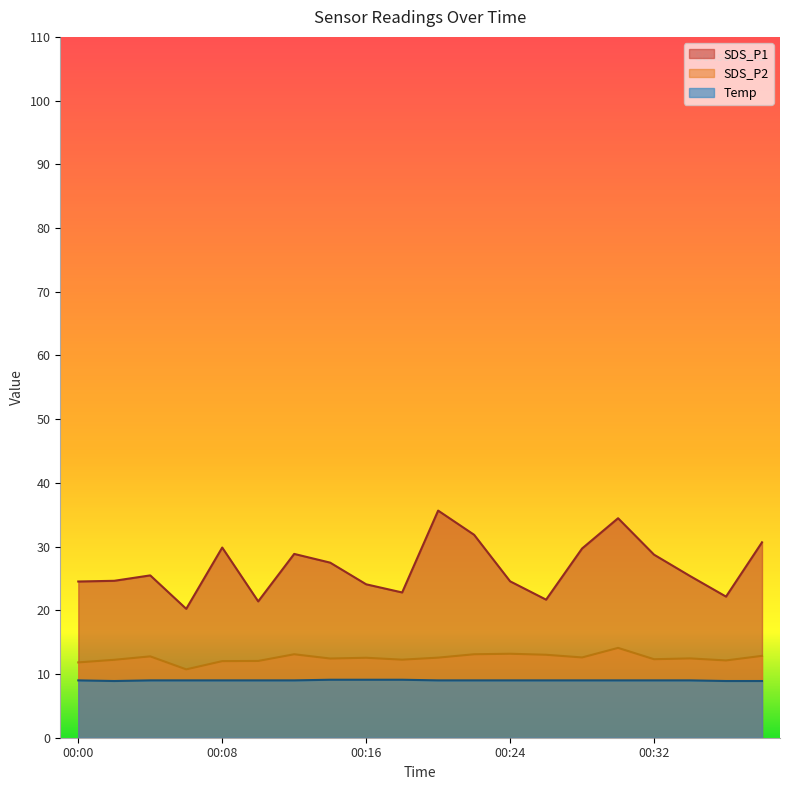

The SDS_P1 series shows 34.5 at 00:30. True or false?

True